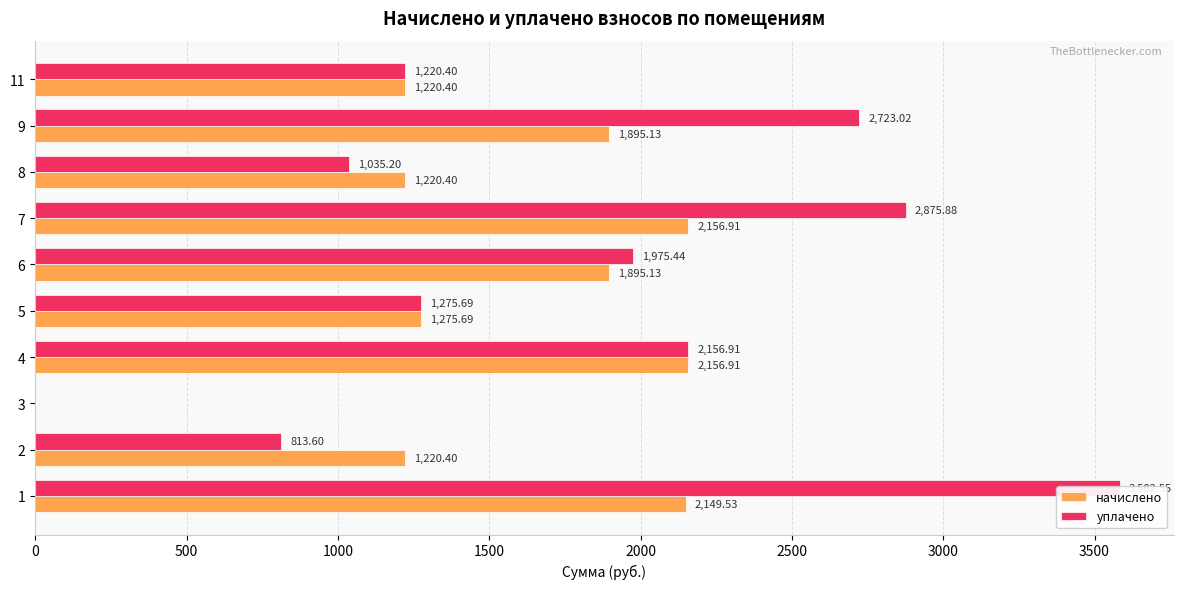

How many values in the начислено series exceed 1895?

5